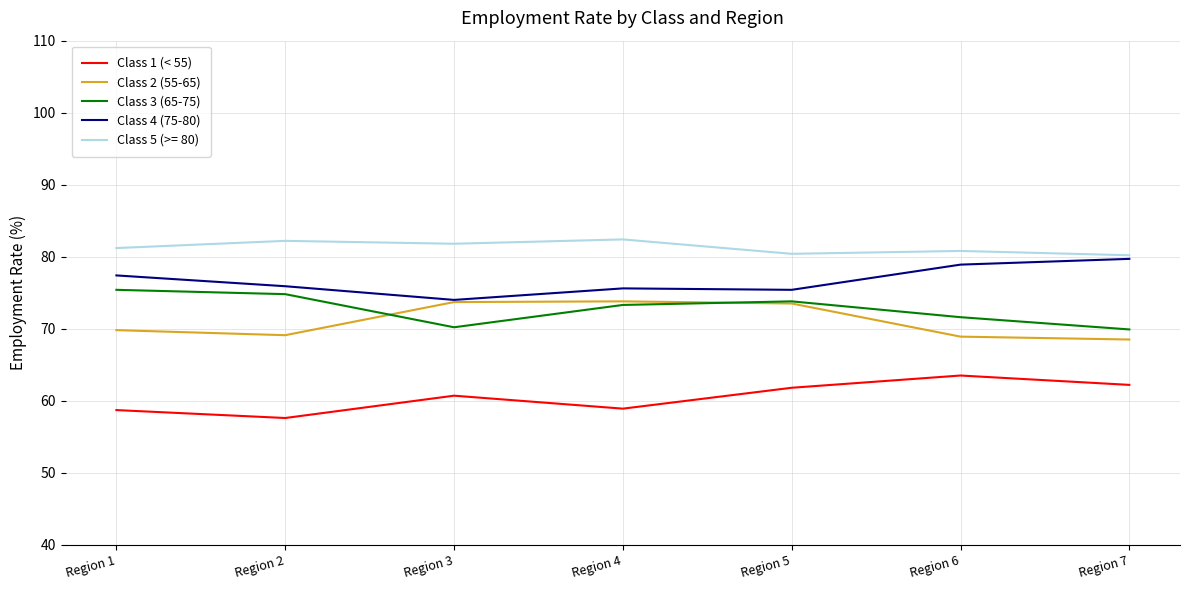

What is the maximum value for Class 3 (65-75)?

75.4